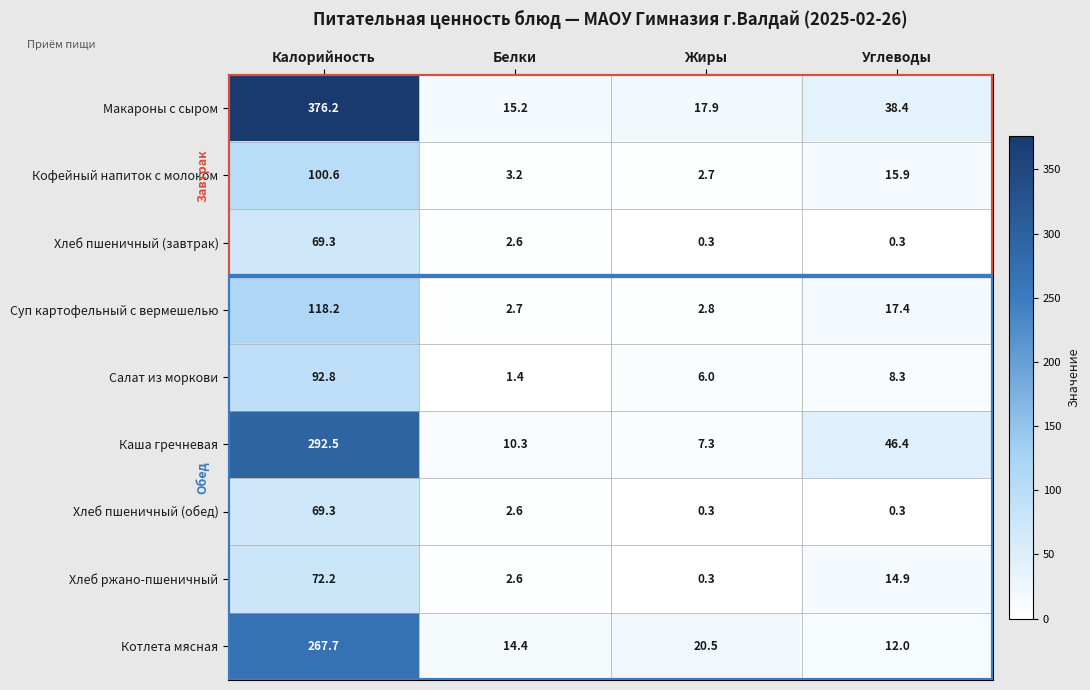

At which category is the sum across all series the highest?

Калорийность